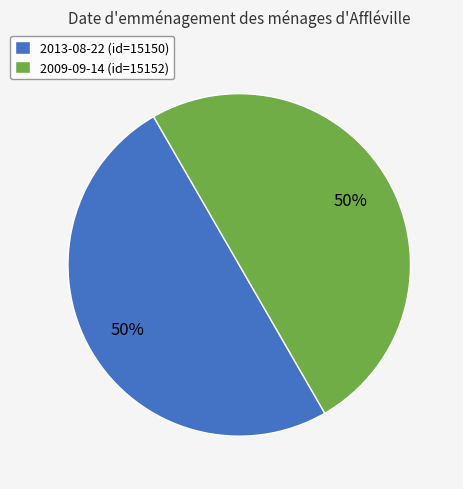

Combined, do 2013-08-22 (id=15150) and 2009-09-14 (id=15152) account for over 50%?

Yes